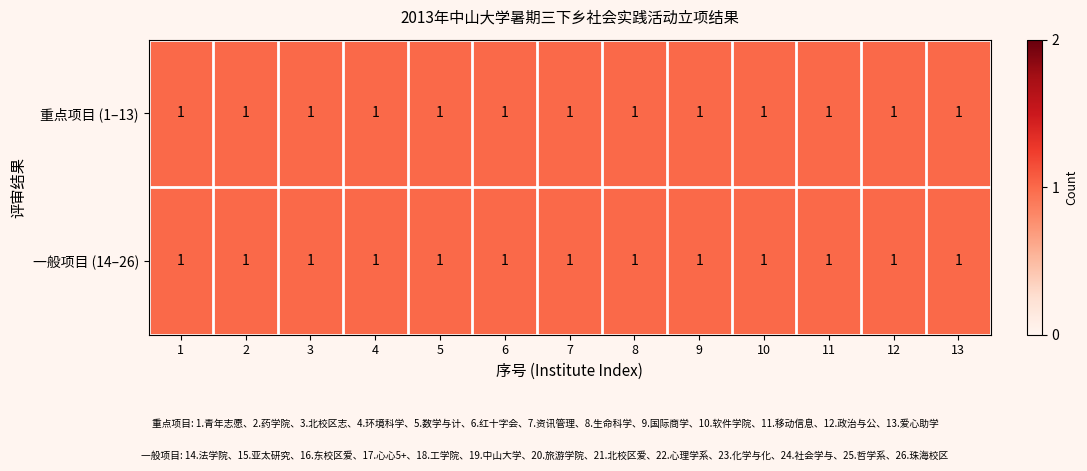

Between 16 and 18, which series saw the biggest shift?

重点项目